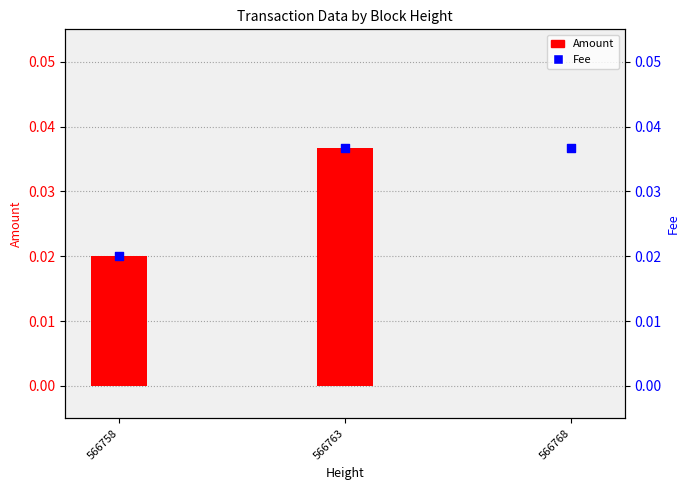

Which series reaches the maximum Y coordinate?

Amount